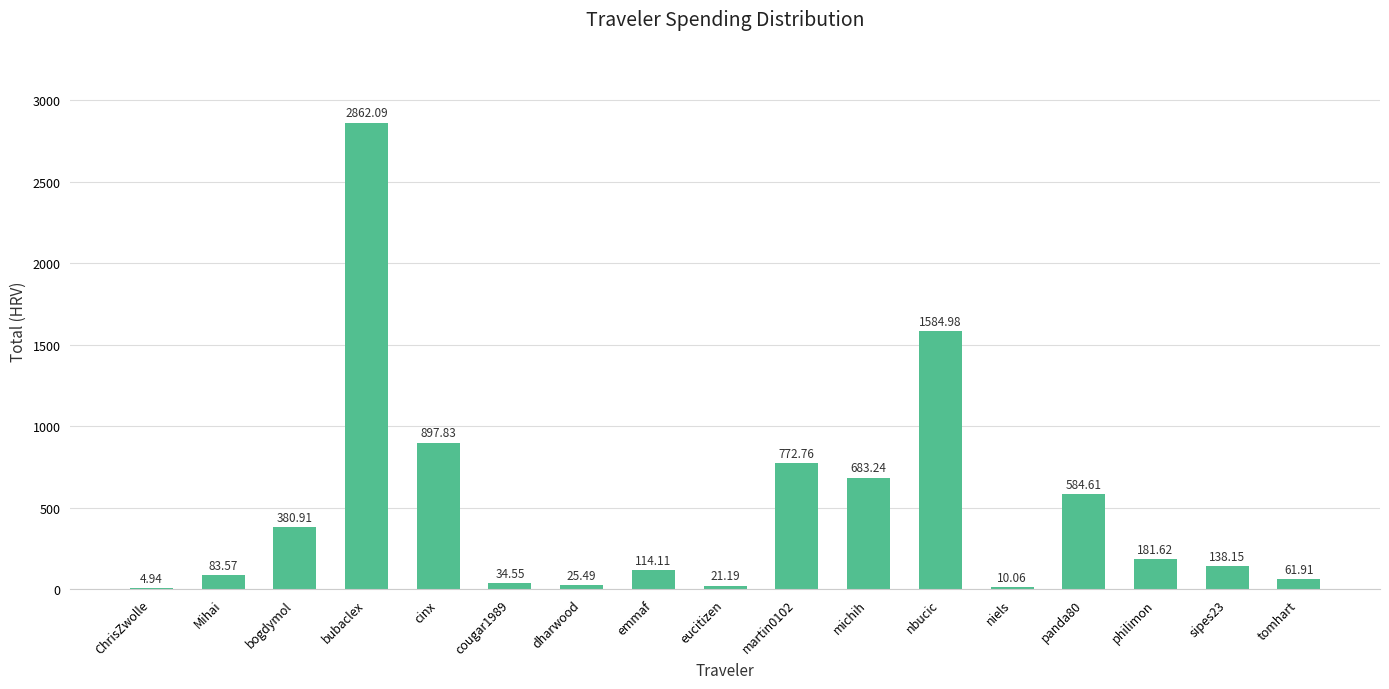

What is the change in value from bubaclex to eucitizen?

-2840.9